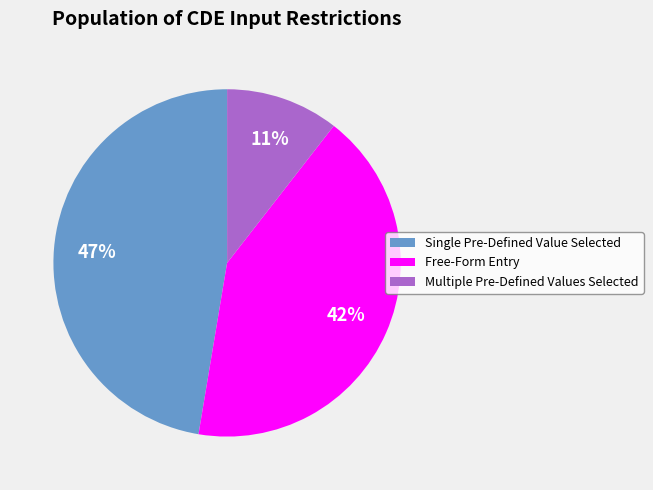

The Multiple Pre-Defined Values Selected slice represents 11% of the pie. True or false?

True